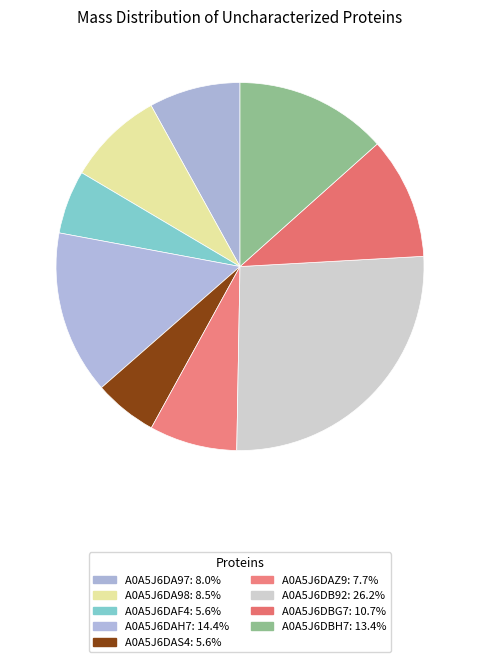

How many slices are in this pie chart?

9